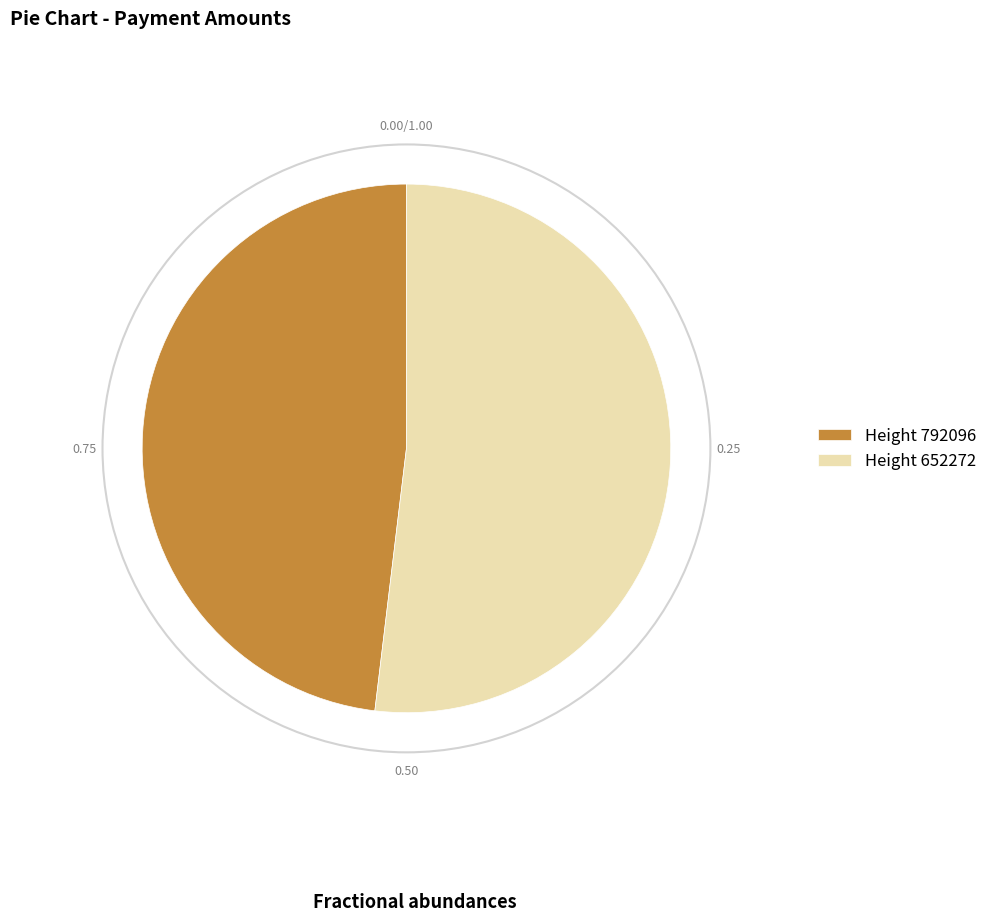

Does any single category account for the majority?

Yes